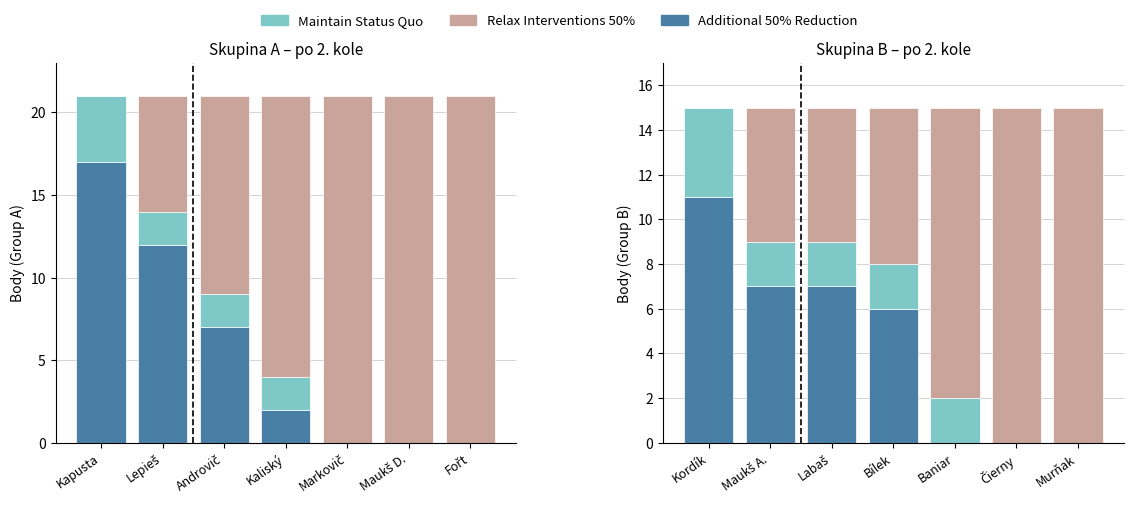

Rank the series by their maximum value, from highest to lowest.

Relax Interventions 50%, Additional 50% Reduction, Maintain Status Quo